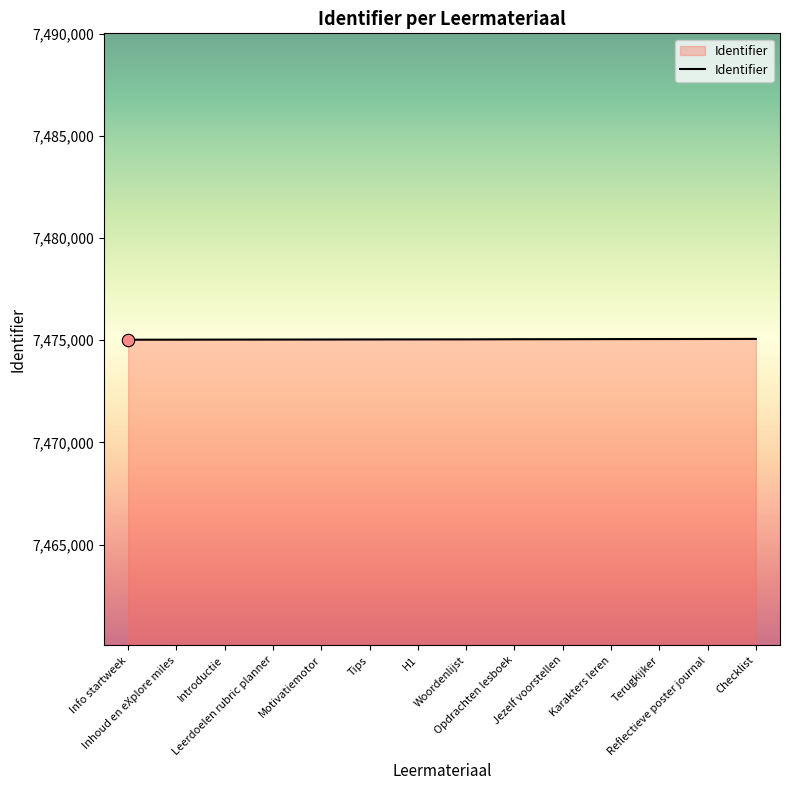

Approximately how many times larger is the value at Motivatiemotor compared to Info startweek?

1.0